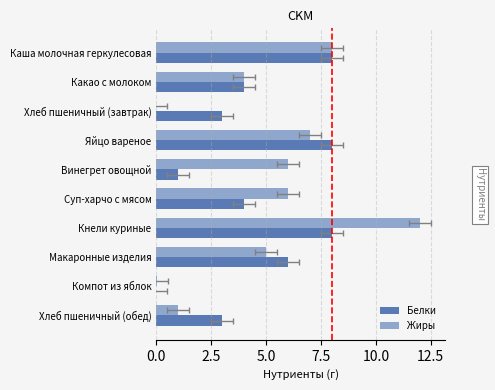

At Хлеб пшеничный (завтрак), list the series in order from largest to smallest.

Белки, Жиры